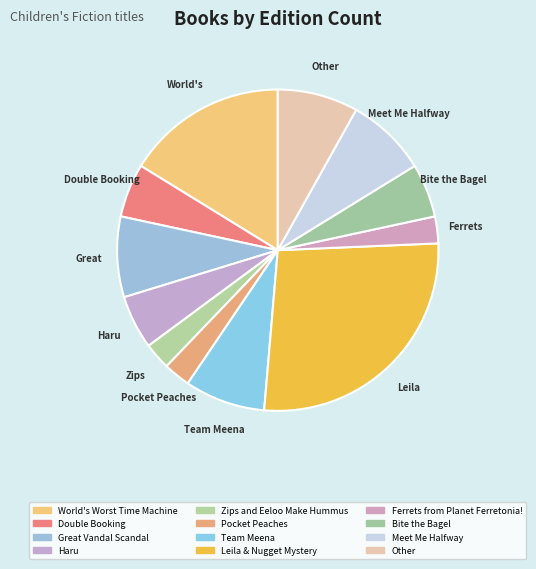

To the nearest percent, what is the average slice percentage?

8%